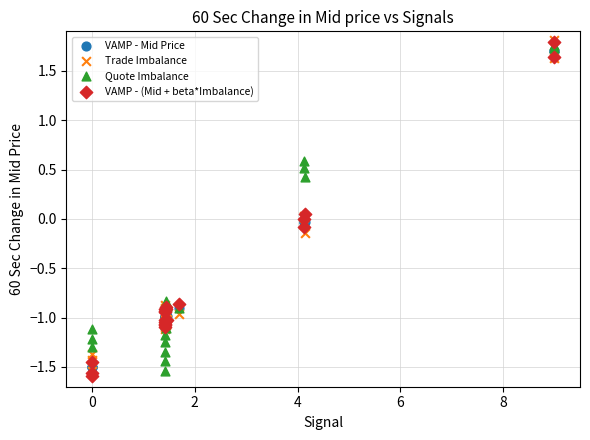

What are all the series names shown in the legend?

VAMP - Mid Price, Trade Imbalance, Quote Imbalance, VAMP - (Mid + beta*Imbalance)